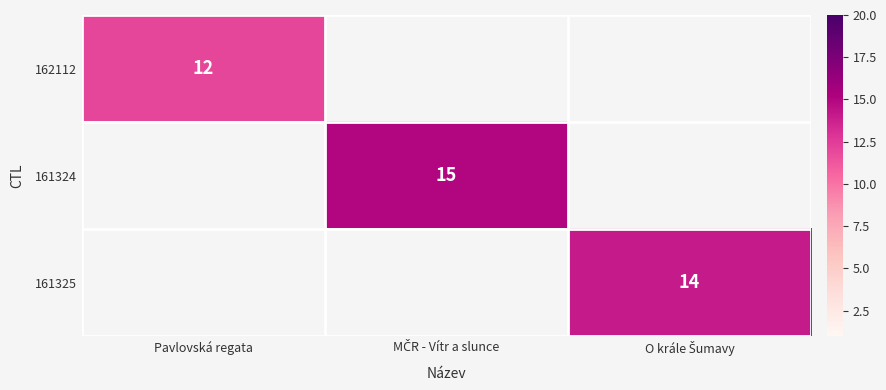

Read the 161324 value at MČR - Vítr a slunce.

15.0